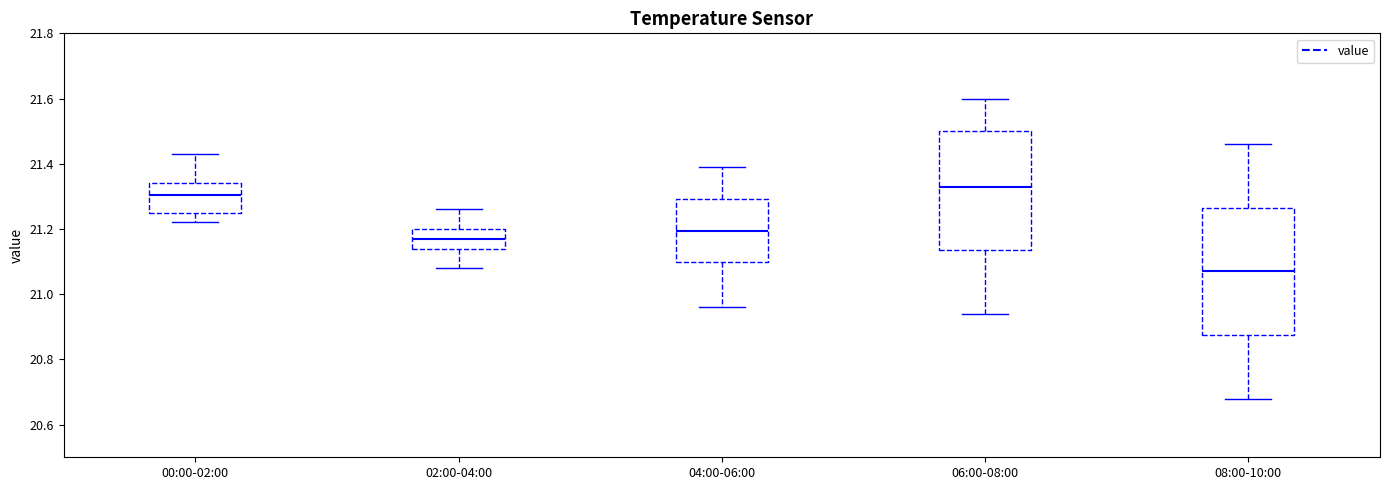

Reading left to right, transcribe this box plot: for each box, give where its median line is, the range the box spans, and where its two whiskers end, as read against the y-axis. The values are not printed on the chart, so give them approximately, as read against the axis.

00:00-02:00: median 21.30, box 21.26 to 21.34, whiskers 21.22 to 21.44
02:00-04:00: median 21.18, box 21.14 to 21.20, whiskers 21.08 to 21.26
04:00-06:00: median 21.20, box 21.10 to 21.30, whiskers 20.96 to 21.40
06:00-08:00: median 21.34, box 21.14 to 21.50, whiskers 20.94 to 21.60
08:00-10:00: median 21.08, box 20.88 to 21.26, whiskers 20.68 to 21.46